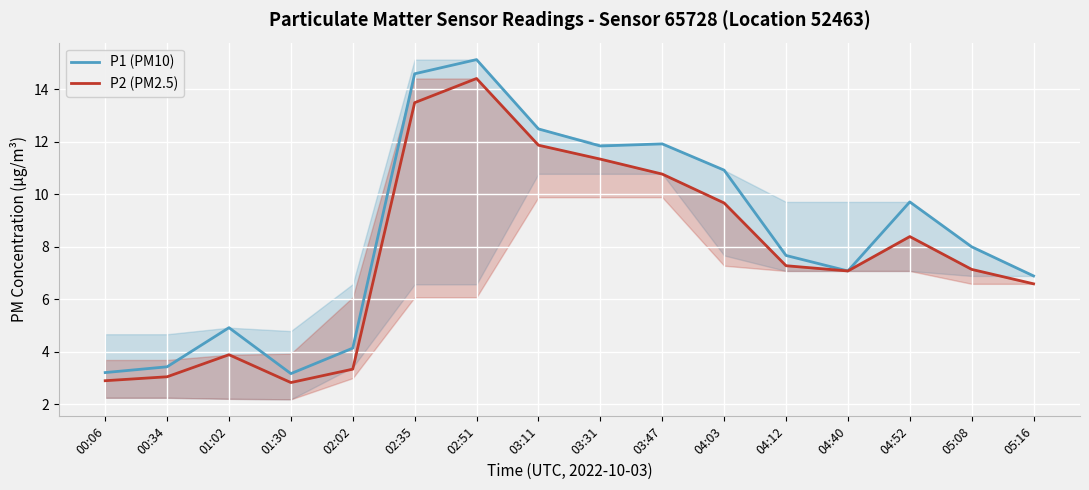

Reading left to right, extract all data points from this chart.

P1 (PM10): 00:06=3.2	00:34=3.4	01:02=4.9	01:30=3.2	02:02=4.1	02:35=14.6	02:51=15.1	03:11=12.5	03:31=11.8	03:47=11.9	04:03=10.9	04:12=7.7	04:40=7.1	04:52=9.7	05:08=8.0	05:16=6.9
P2 (PM2.5): 00:06=2.9	00:34=3.0	01:02=3.9	01:30=2.8	02:02=3.3	02:35=13.5	02:51=14.4	03:11=11.9	03:31=11.3	03:47=10.8	04:03=9.7	04:12=7.3	04:40=7.1	04:52=8.4	05:08=7.1	05:16=6.6